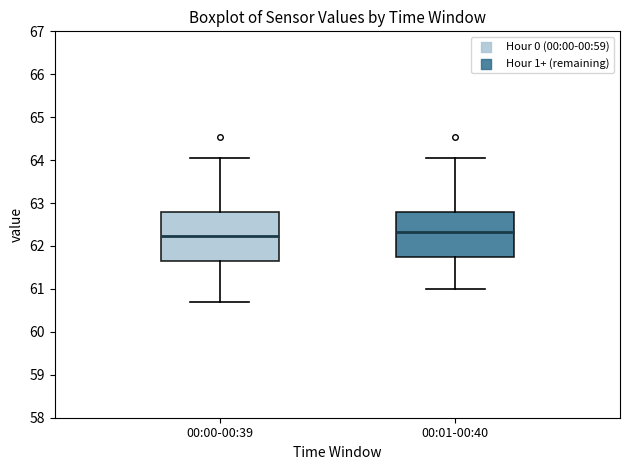

Reading left to right, transcribe this box plot: for each box, give where its median line is, the range the box spans, and where its two whiskers end, as read against the y-axis. The values are not printed on the chart, so give them approximately, as read against the axis.

00:00-00:39: median 62.2, box 61.6 to 62.8, whiskers 60.7 to 64.0
00:01-00:40: median 62.3, box 61.7 to 62.8, whiskers 61.0 to 64.0